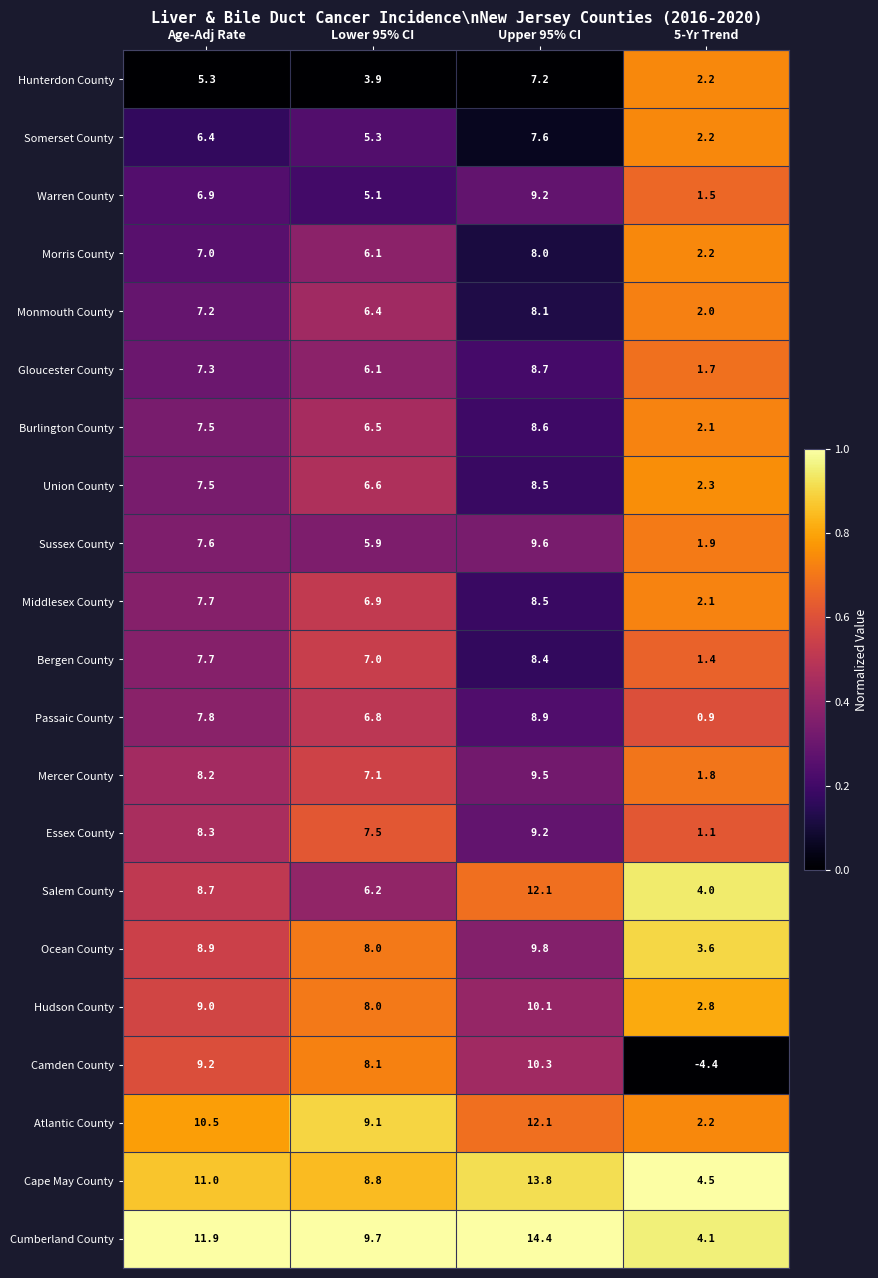

Is it true that Essex County equals 8.3 at Age-Adj Rate?

True